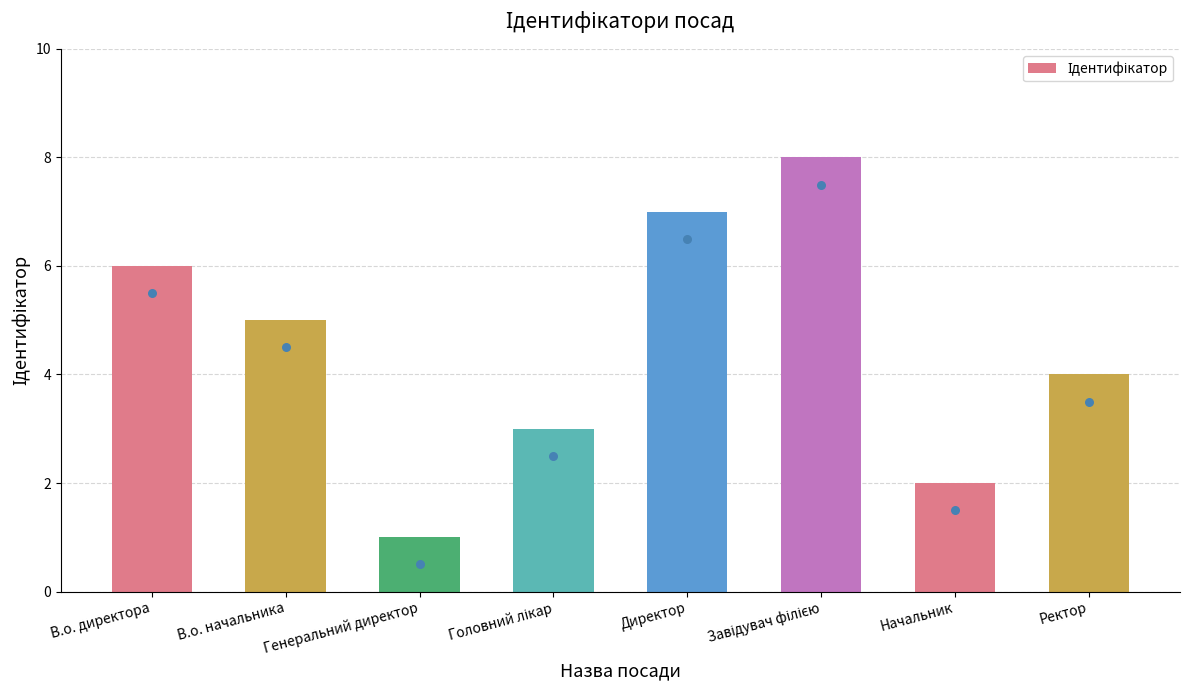

Approximately how many times larger is the value at Начальник compared to Завідувач філією?

0.2